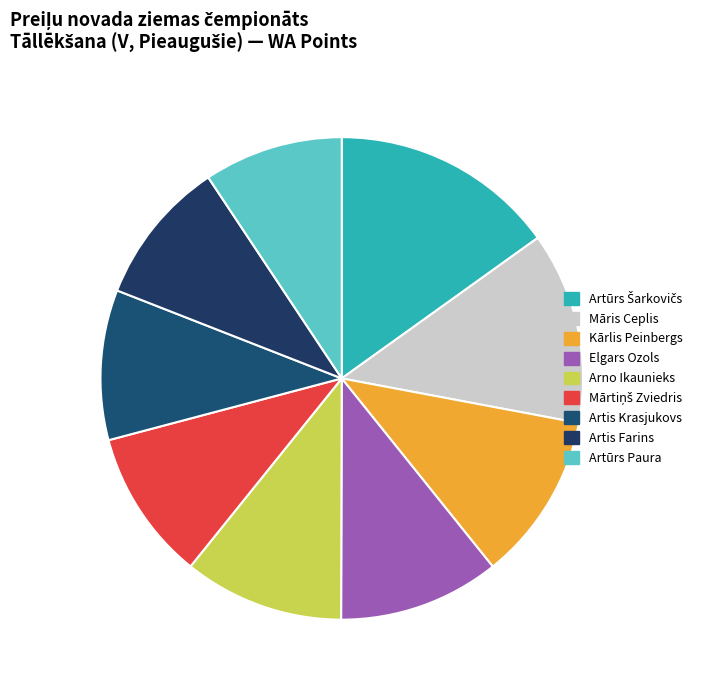

How many slices are in this pie chart?

9